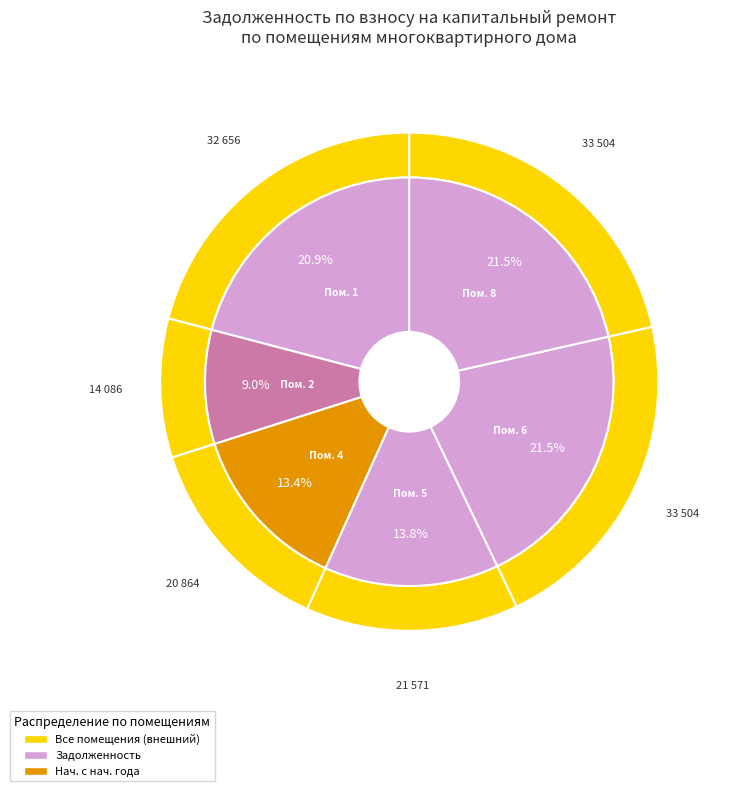

How much of the chart is everything except 7?

100.0%